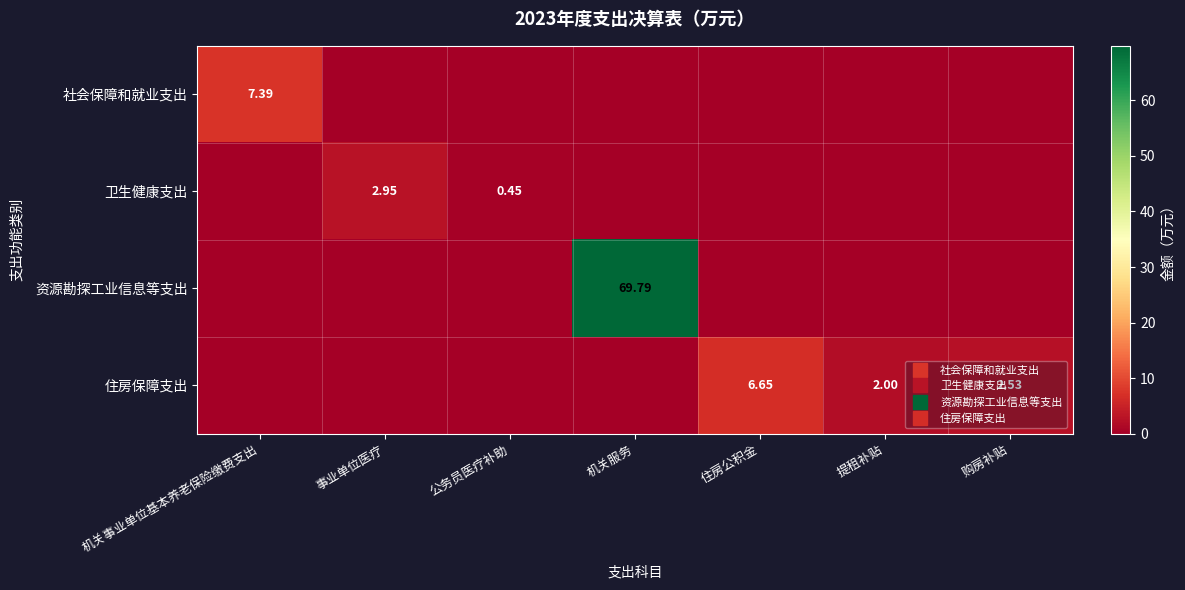

How many data points does each series have?

7